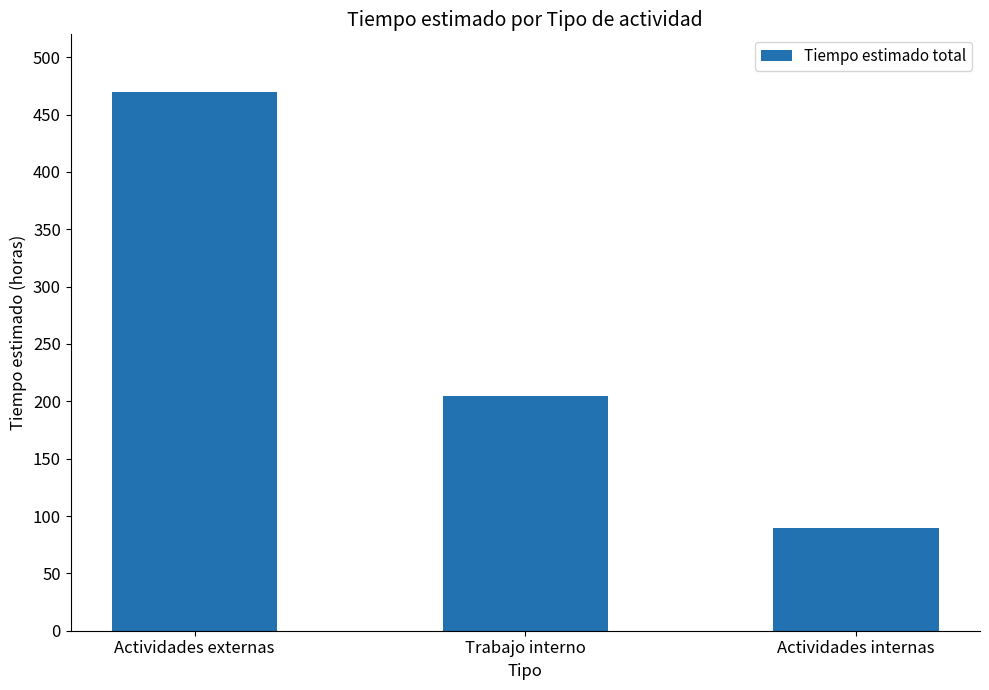

Which has a higher value, Actividades externas or Trabajo interno?

Actividades externas